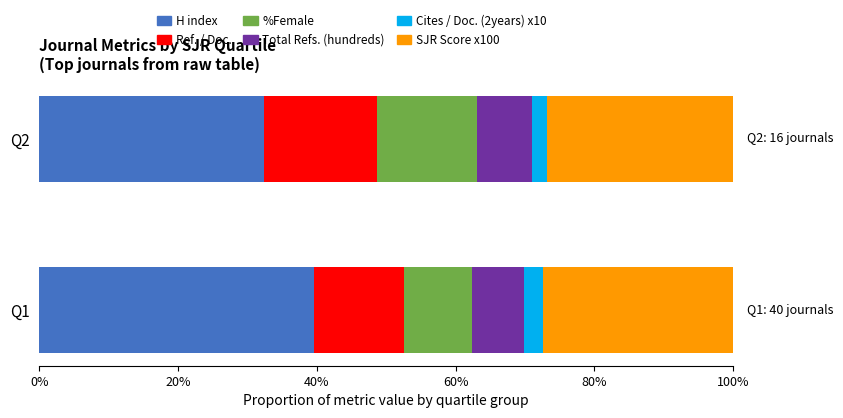

What is the minimum value for H index?

32.3